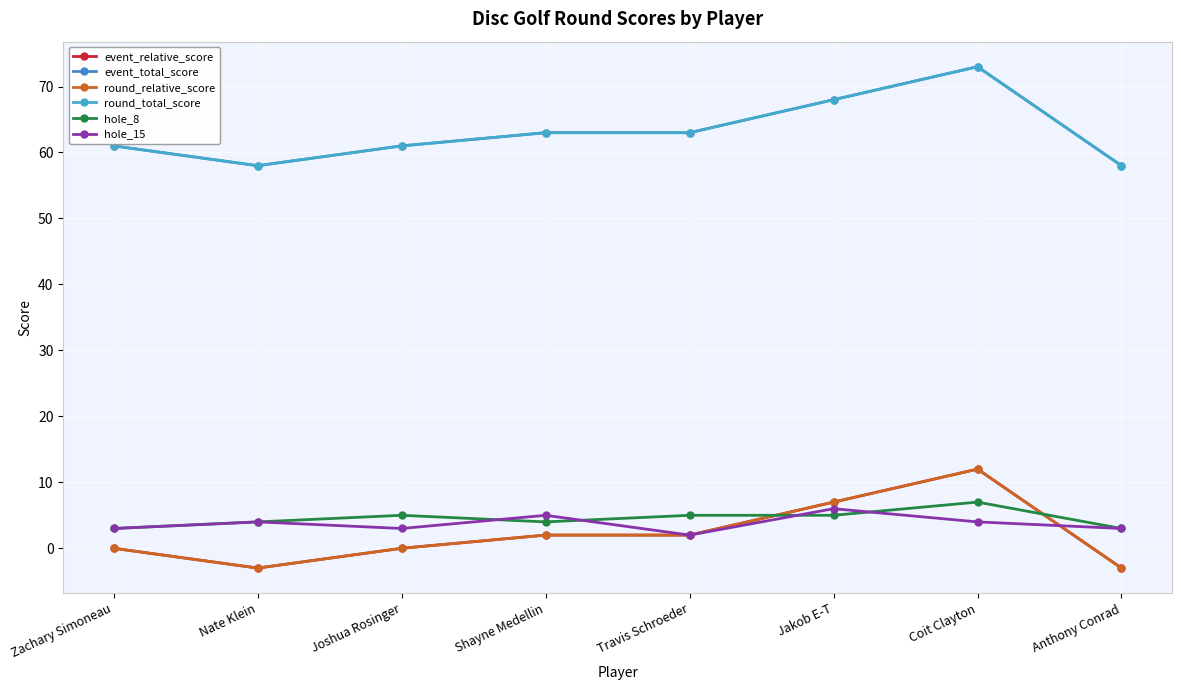

Which series has the widest spread of values?

event_relative_score